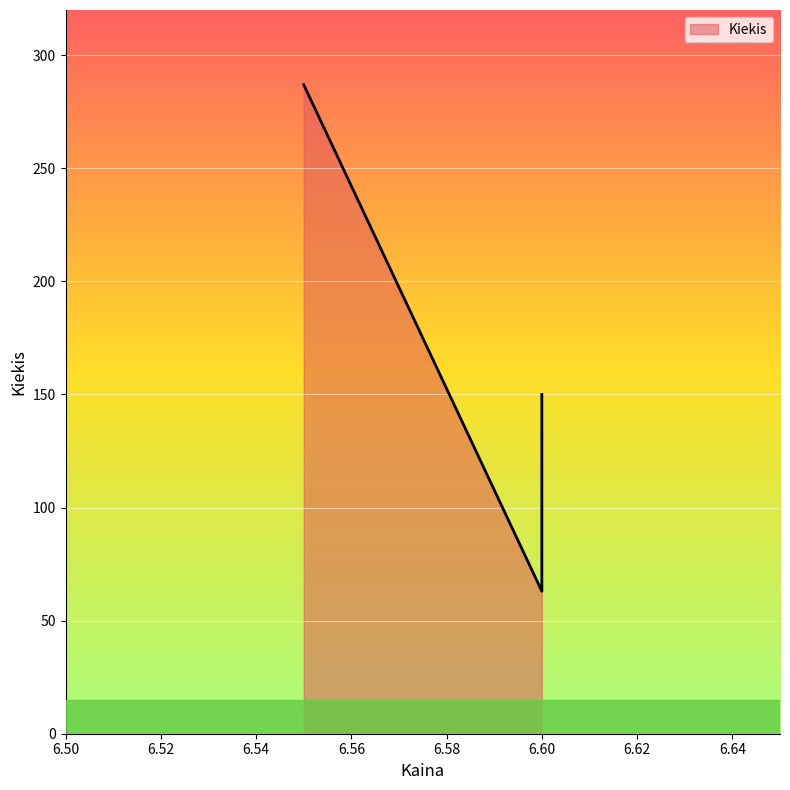

What is the smallest value displayed?

63